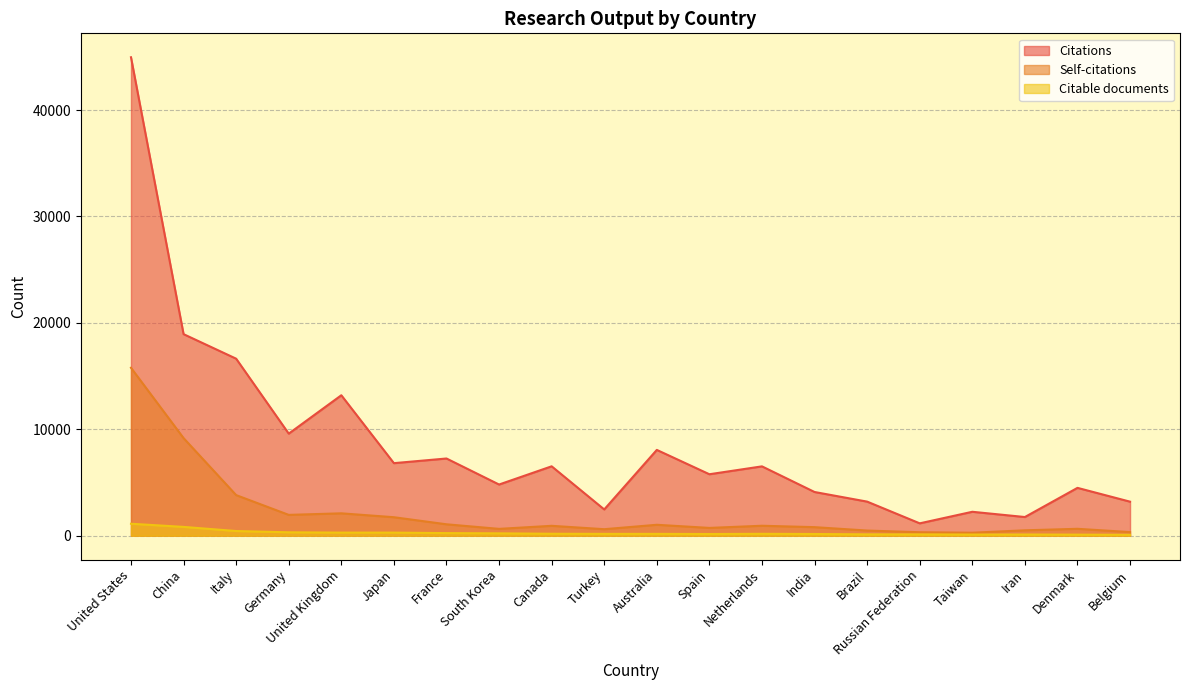

Reading left to right, what are all the values shown in this chart?

Citations: United States=44966	China=18941	Italy=16635	Germany=9591	United Kingdom=13198	Japan=6816	France=7254	South Korea=4808	Canada=6520	Turkey=2466	Australia=8061	Spain=5774	Netherlands=6515	India=4105	Brazil=3201	Russian Federation=1160	Taiwan=2246	Iran=1753	Denmark=4494	Belgium=3196
Self-citations: United States=15781	China=9170	Italy=3813	Germany=1955	United Kingdom=2101	Japan=1735	France=1070	South Korea=640	Canada=927	Turkey=609	Australia=1024	Spain=730	Netherlands=933	India=801	Brazil=482	Russian Federation=323	Taiwan=278	Iran=504	Denmark=646	Belgium=337
Citable documents: United States=1122	China=825	Italy=437	Germany=317	United Kingdom=288	Japan=288	France=242	South Korea=218	Canada=181	Turkey=170	Australia=170	Spain=156	Netherlands=175	India=158	Brazil=124	Russian Federation=123	Taiwan=107	Iran=110	Denmark=98	Belgium=82